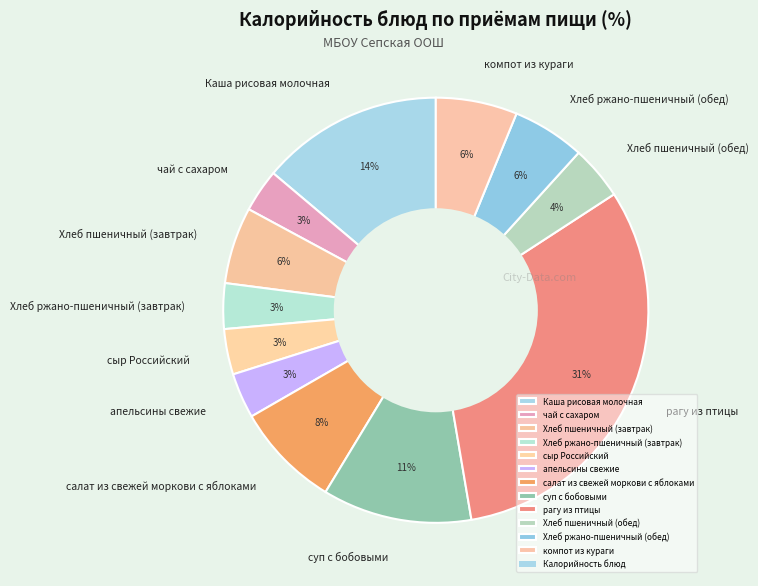

Is there any slice that represents more than half of the pie?

No